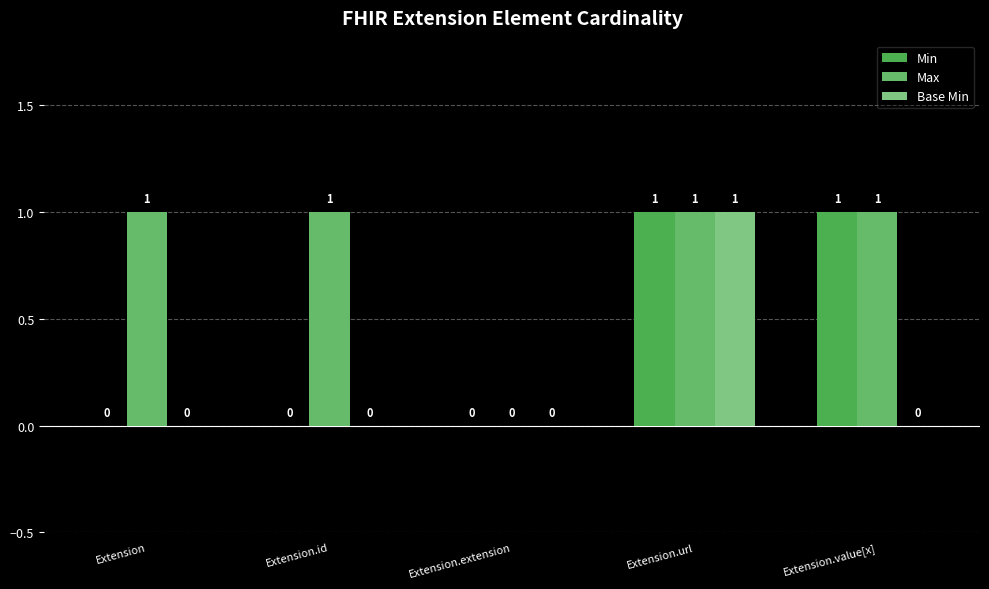

What is the spread (max minus min) of values at Extension.id?

1